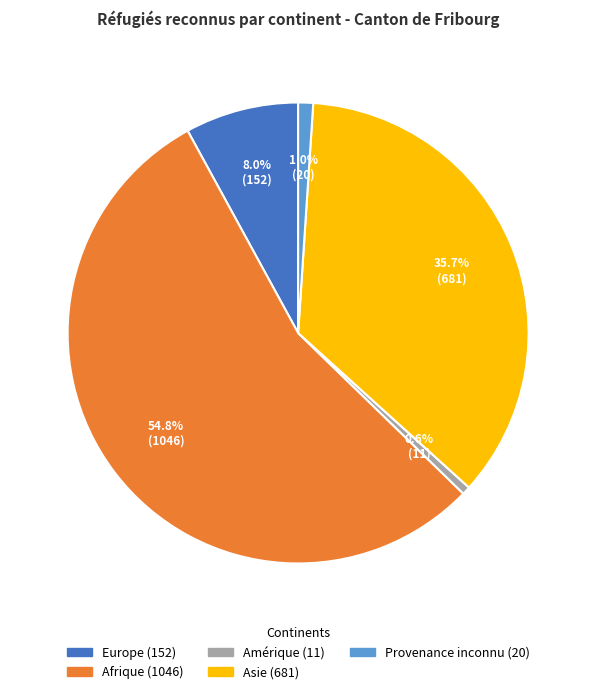

How many slices are in this pie chart?

5